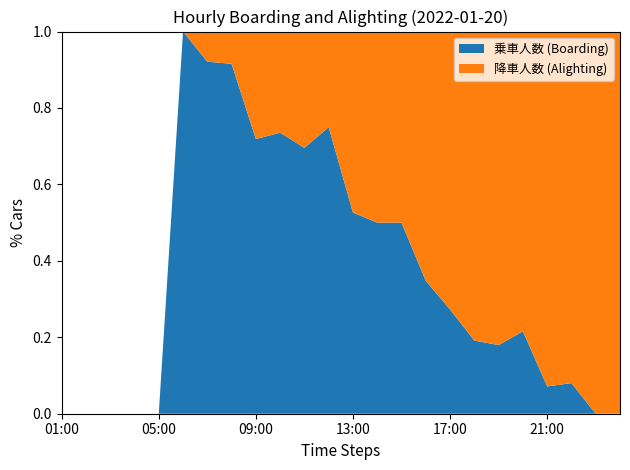

Reading left to right, what are all the values shown in this chart?

乗車人数: 01:00=0	02:00=0	03:00=0	04:00=0	05:00=0	06:00=9	07:00=35	08:00=76	09:00=46	10:00=25	11:00=16	12:00=15	13:00=10	14:00=8	15:00=14	16:00=8	17:00=9	18:00=9	19:00=7	20:00=11	21:00=3	22:00=2	23:00=0	00:00=0
降車人数: 01:00=0	02:00=0	03:00=0	04:00=0	05:00=0	06:00=0	07:00=3	08:00=7	09:00=18	10:00=9	11:00=7	12:00=5	13:00=9	14:00=8	15:00=14	16:00=15	17:00=24	18:00=38	19:00=32	20:00=40	21:00=39	22:00=23	23:00=15	00:00=7